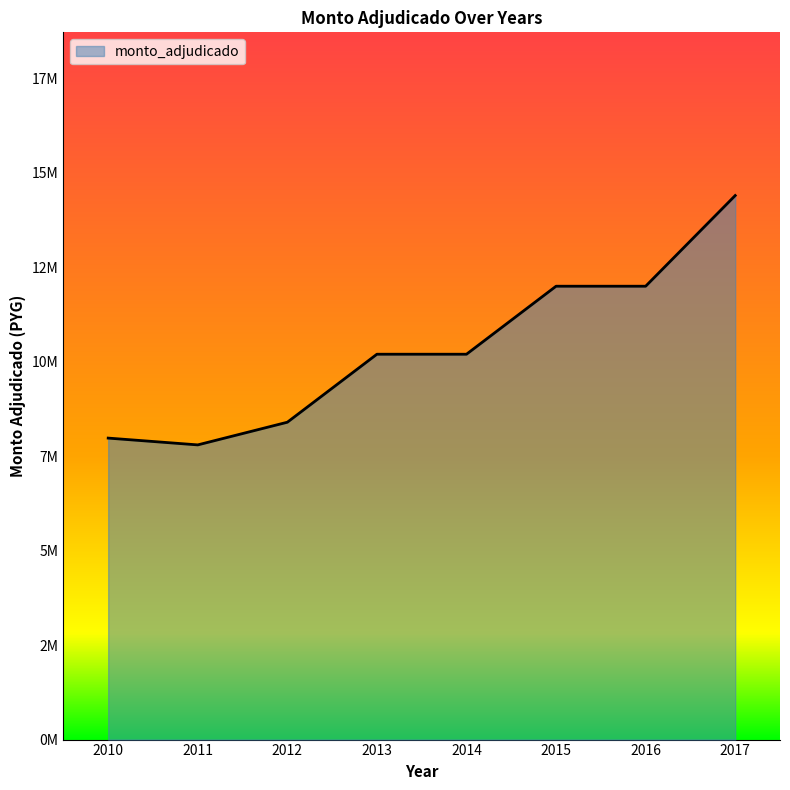

What is the minimum value shown in the chart?

7800000